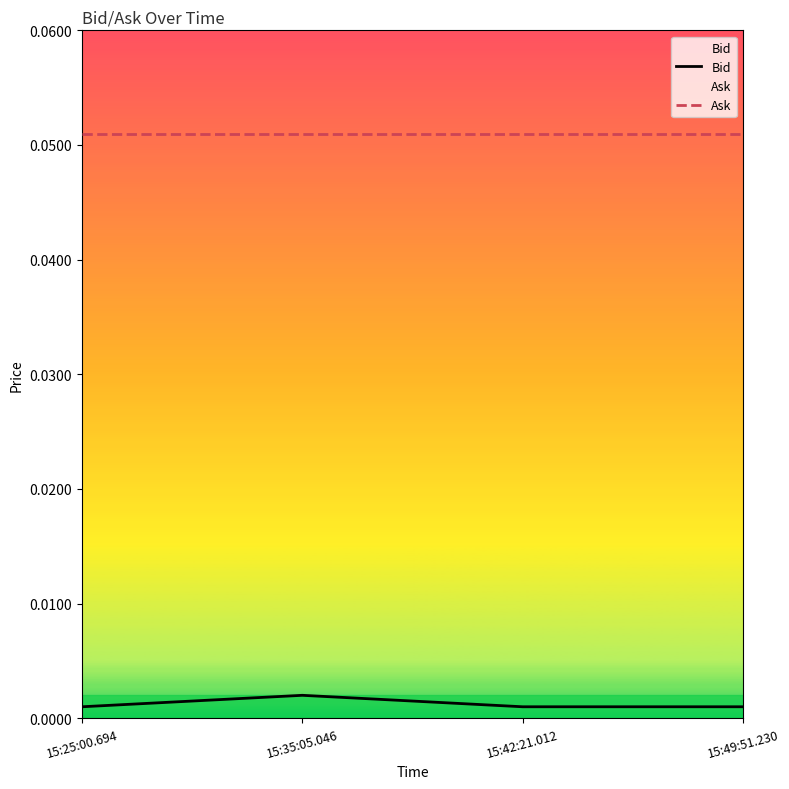

True or false: Bid has a value of 0.0 at 15:49:51.230.

False